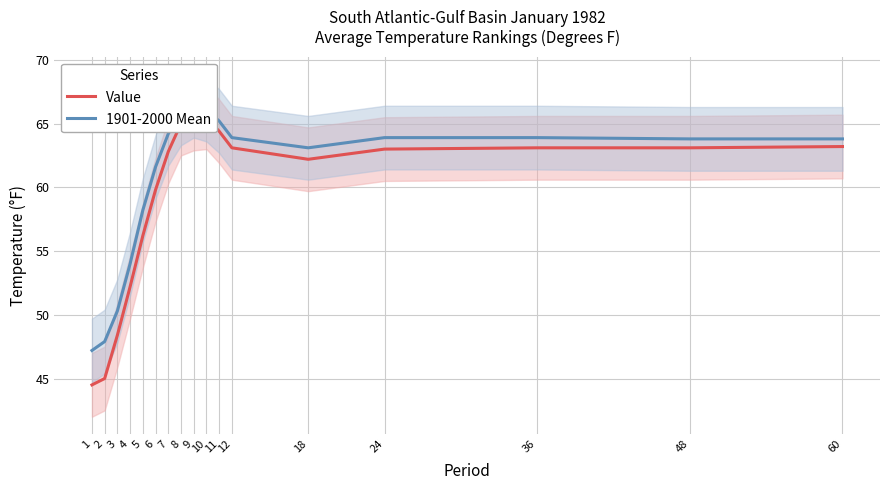

How many data points in 1901-2000 Mean are less than 63?

6